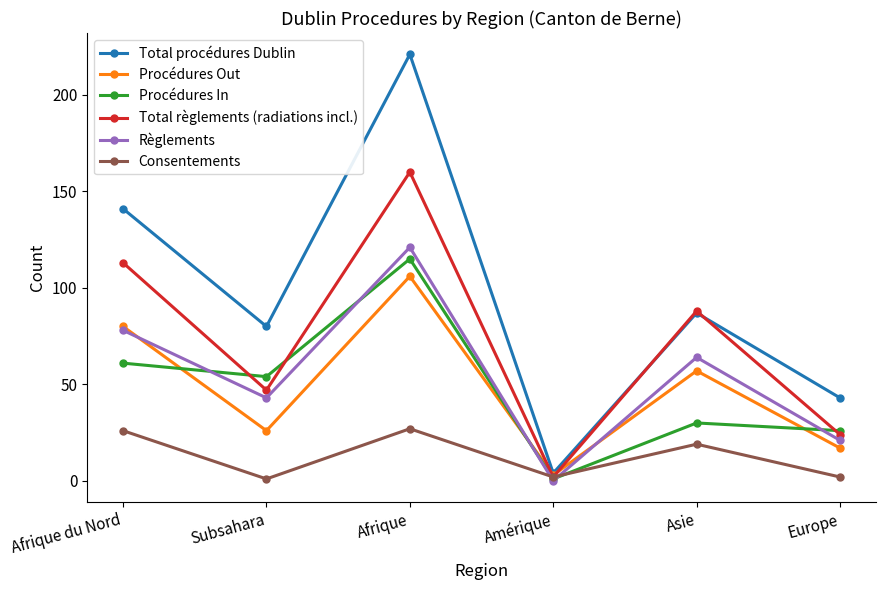

What is the average value of the Procédures In series?

48